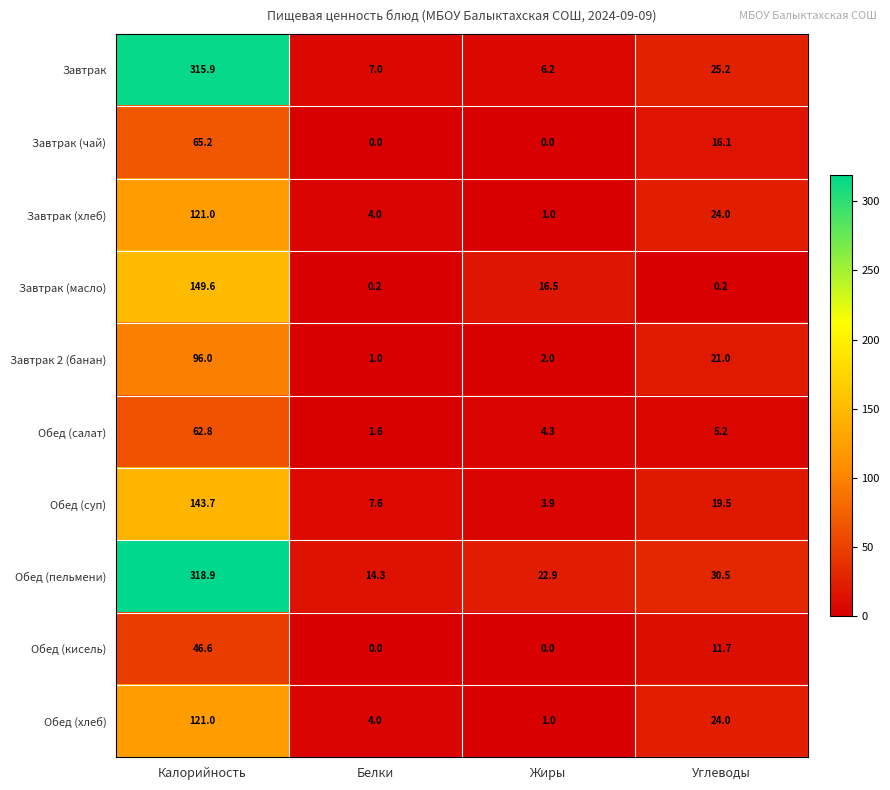

The value of Завтрак 2 (банан) at Жиры is 2.7. True or false?

False